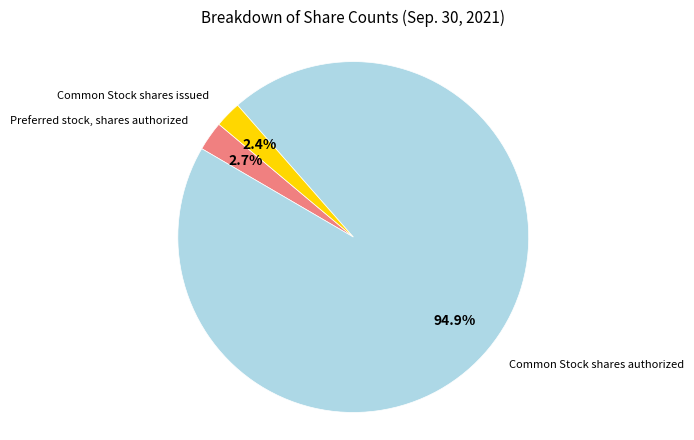

Does any single category account for the majority?

Yes